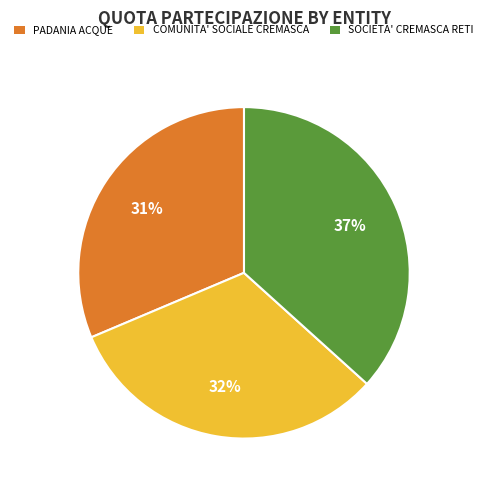

True or false: SOCIETA' CREMASCA RETI accounts for 37% of the total.

True